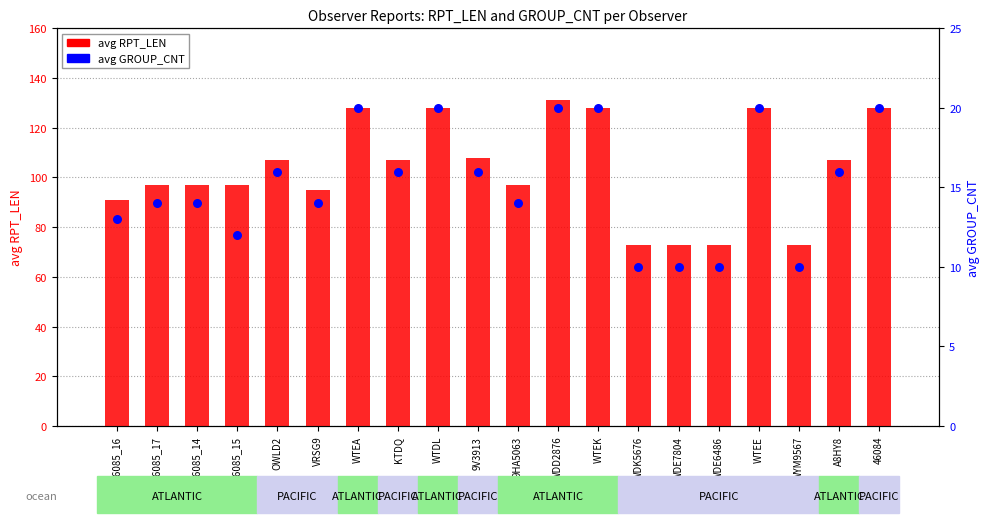

Which series has the largest Y range (max minus min)?

avg RPT_LEN